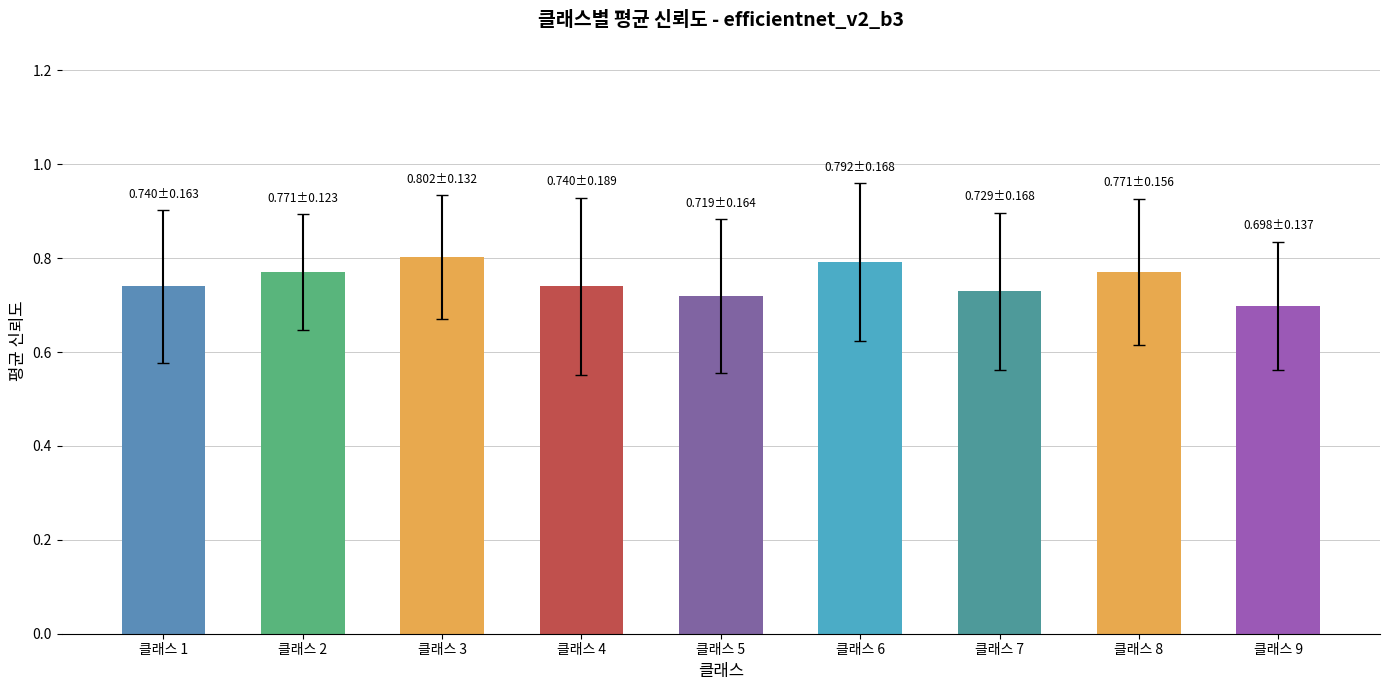

The chart shows a value of 0.7 at 클래스 4. True or false?

True